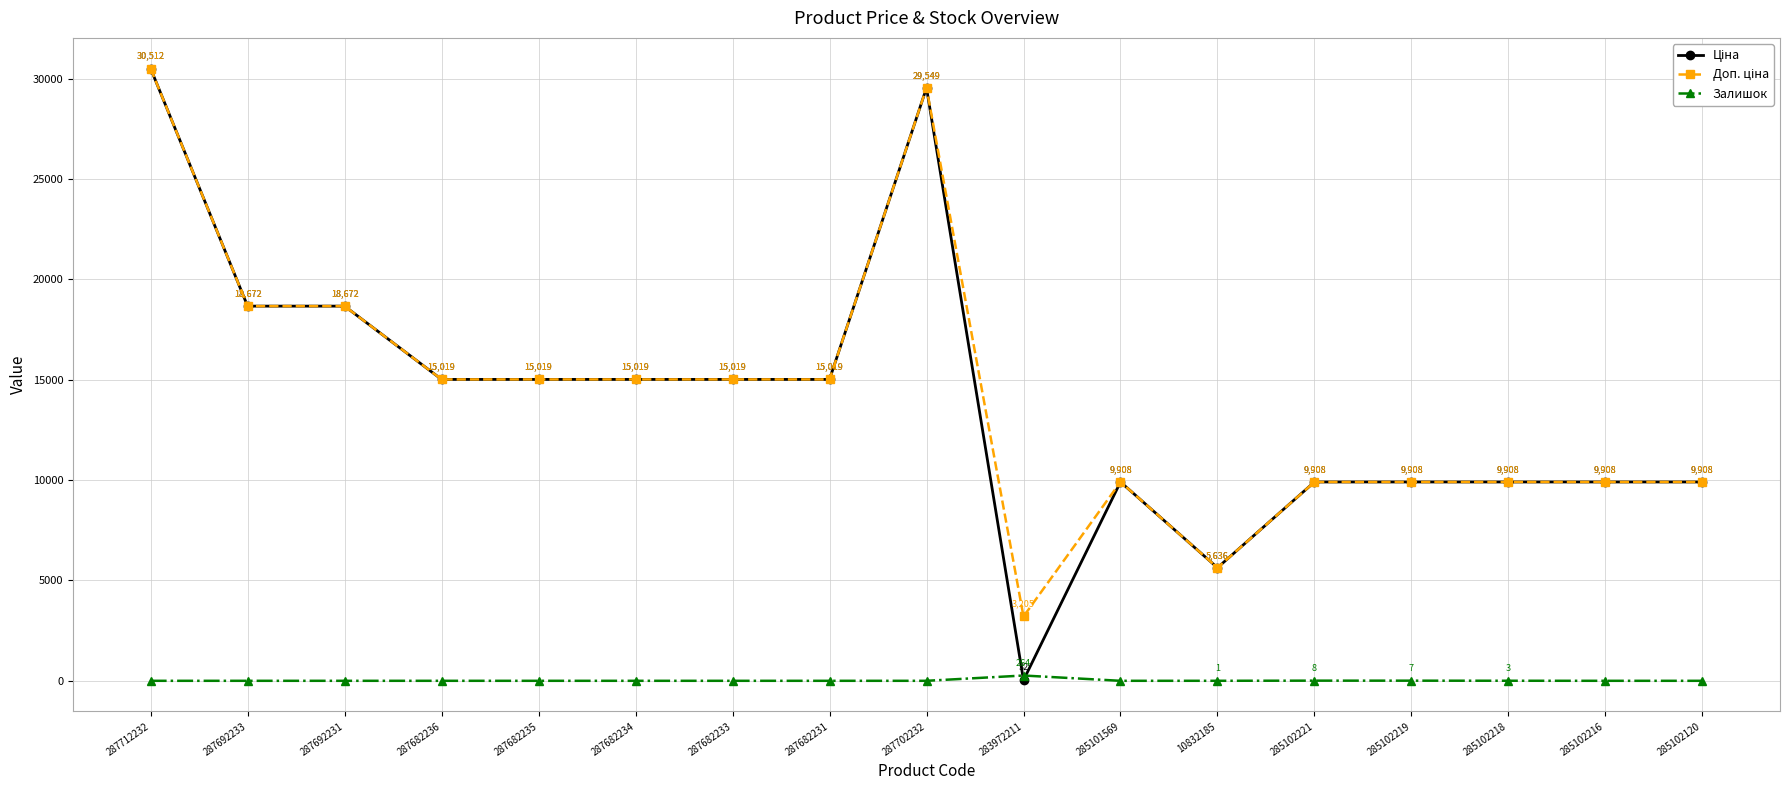

What is the highest value of the Залишок series?

264.0